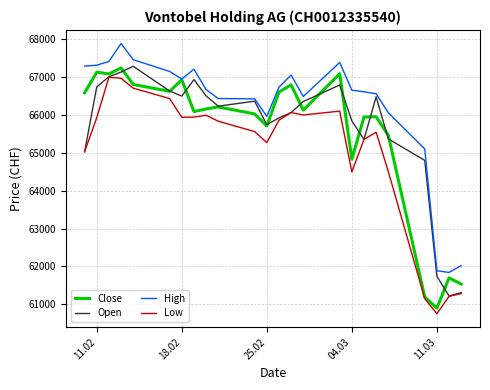

What is the maximum value for Low?

66998